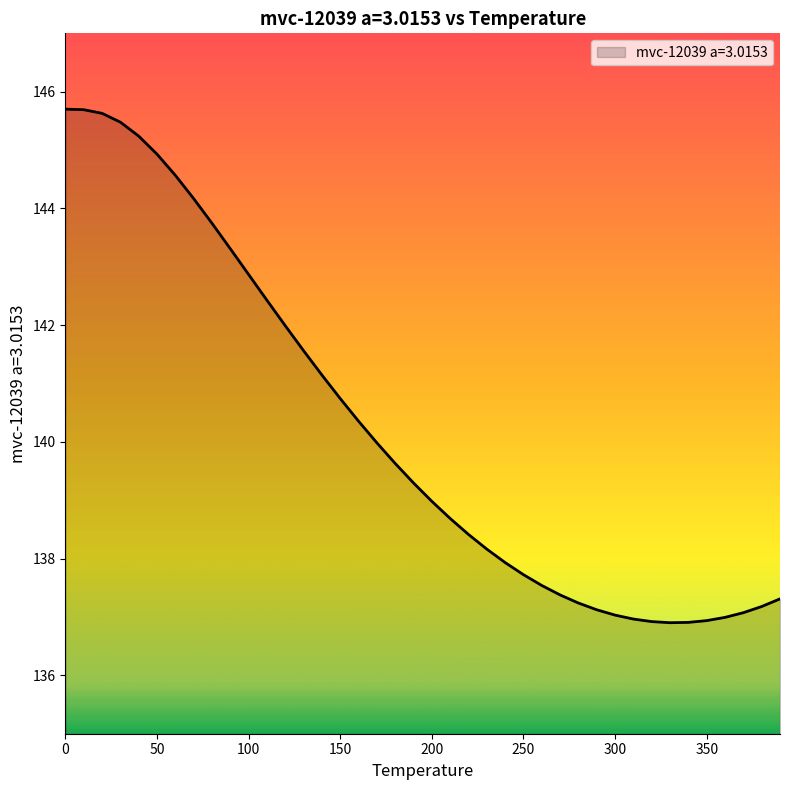

What is the minimum value shown in the chart?

136.9